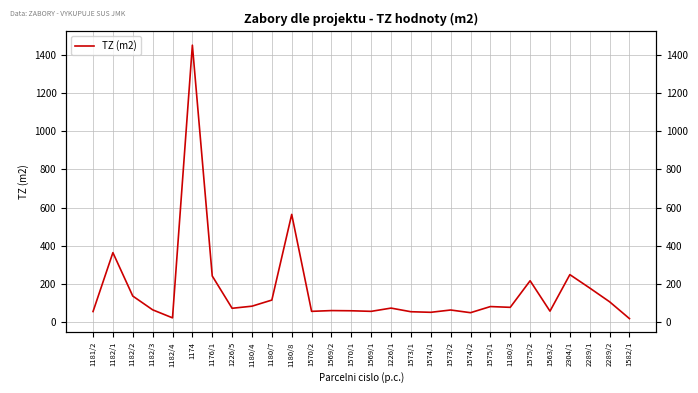

List the labels in order of value, smallest first.

1582/1, 1182/4, 1574/2, 1574/1, 1573/1, 1181/2, 1570/2, 1569/1, 1563/2, 1570/1, 1569/2, 1573/2, 1182/3, 1226/5, 1226/1, 1180/3, 1575/1, 1180/4, 2289/2, 1180/7, 1182/2, 2289/1, 1575/2, 1176/1, 2304/1, 1182/1, 1180/8, 1174